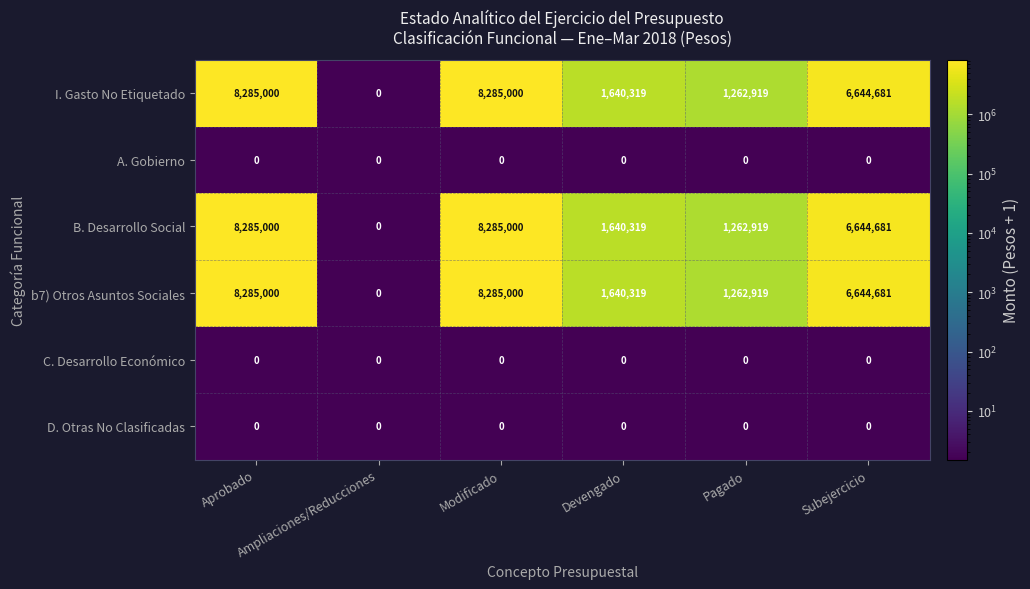

What is the sum of all b7) Otros Asuntos Sociales values?

26117919